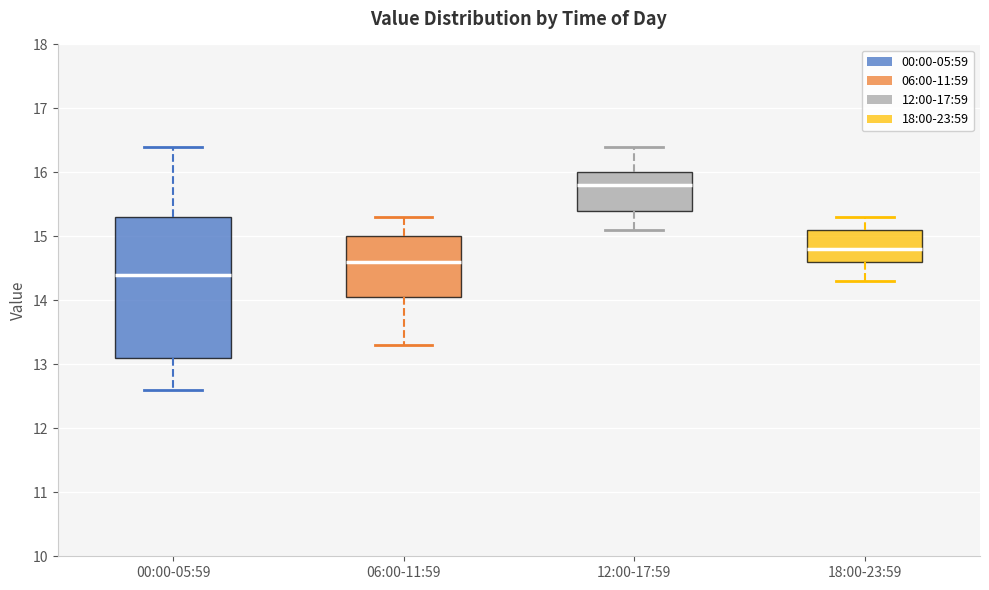

Reading left to right, read every box against the y-axis: the position of its median line, the range the box covers, and the ends of its whiskers. The values are not printed on the chart, so give them approximately, as read against the axis.

00:00-05:59: median 14.4, box 13.1 to 15.3, whiskers 12.6 to 16.4
06:00-11:59: median 14.6, box 14.1 to 15.0, whiskers 13.3 to 15.3
12:00-17:59: median 15.8, box 15.4 to 16.0, whiskers 15.1 to 16.4
18:00-23:59: median 14.8, box 14.6 to 15.1, whiskers 14.3 to 15.3